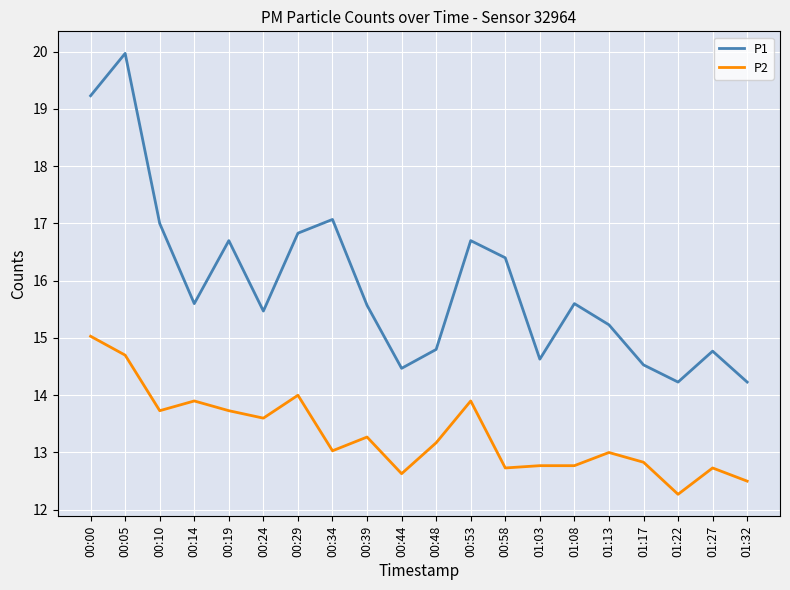

What position from the right is 00:53?

9